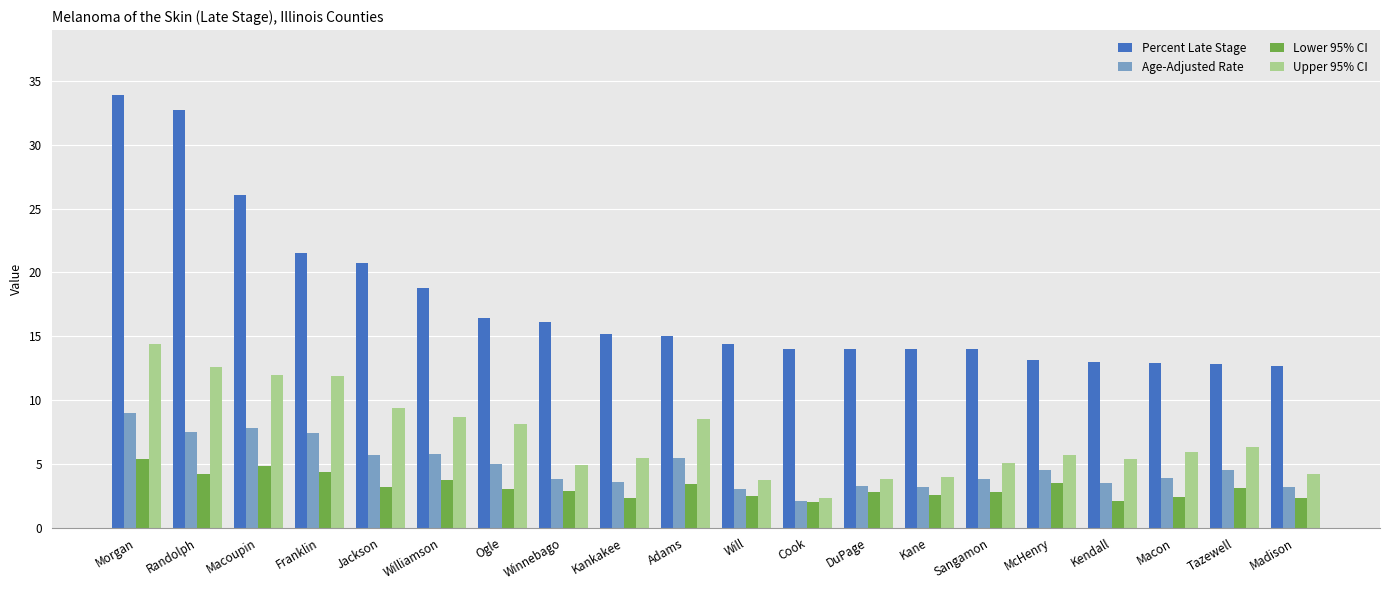

Is it true that Age-Adjusted Rate equals 2.4 at Macon?

False